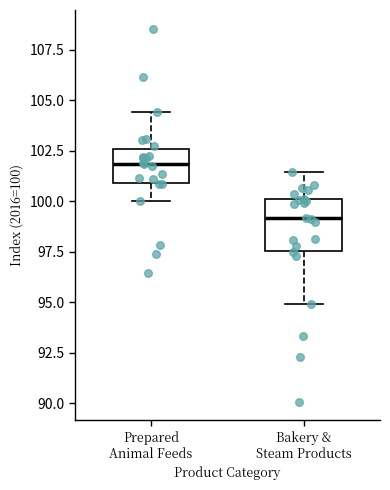

Which box is the tallest, from its lower edge to its upper edge?

Bakery & Steam Products